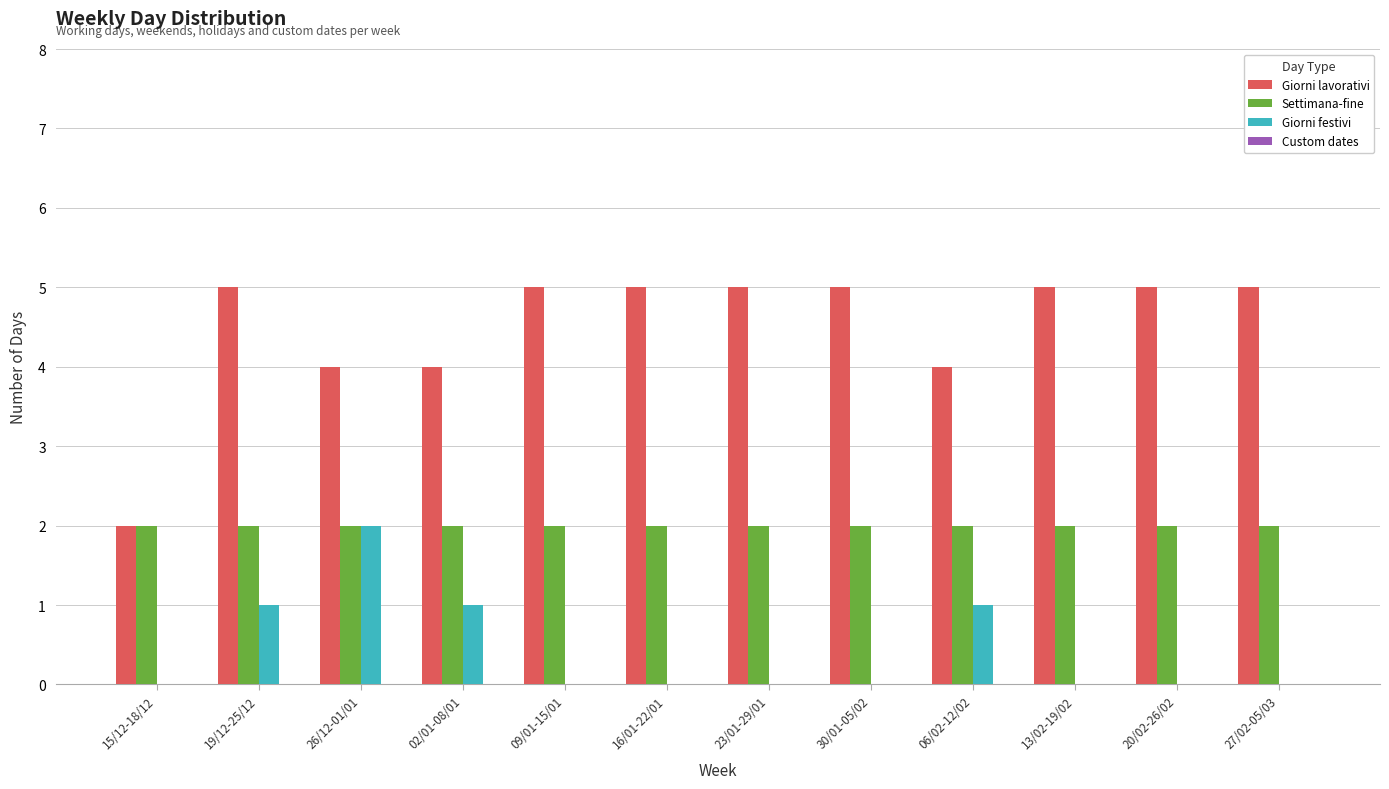

True or false: Settimana-fine has a value of 2 at 26/12-01/01.

True